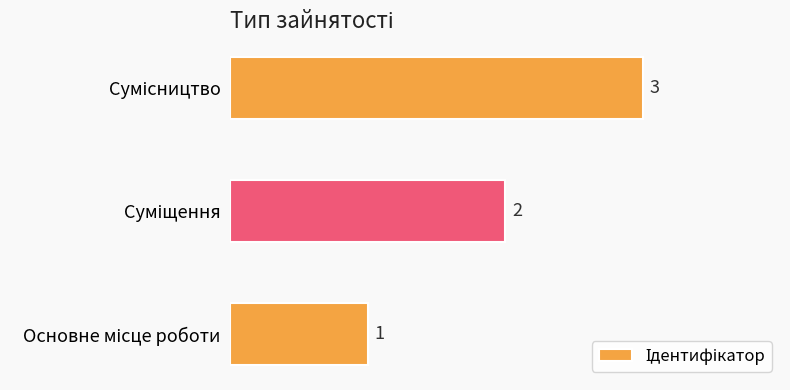

What is the sum of all values?

6